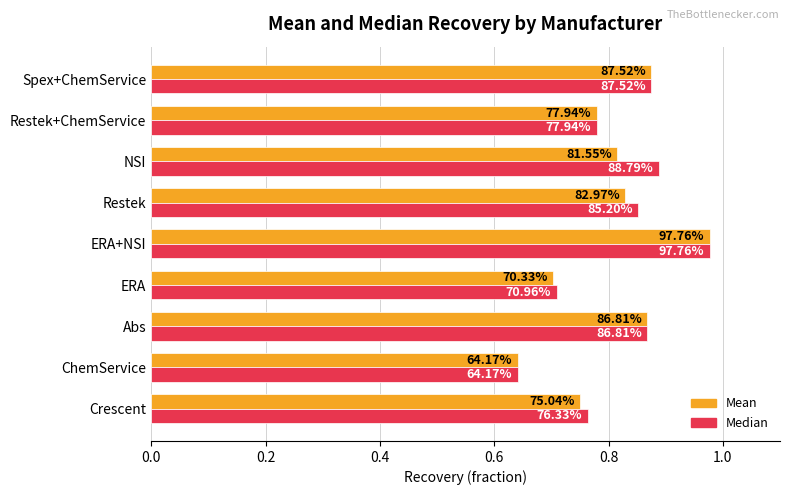

What are all the series names shown in the legend?

Mean, Median